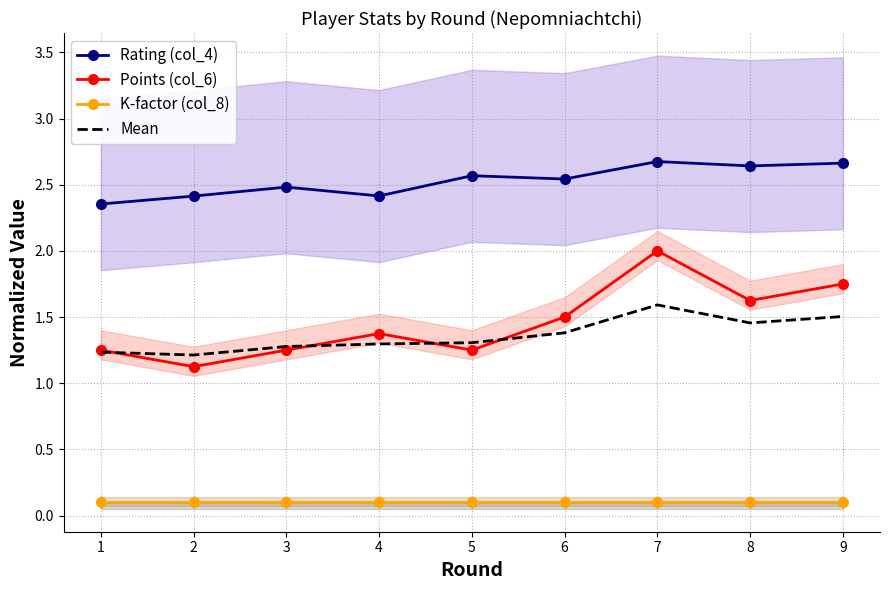

What is the smallest value displayed?

0.1